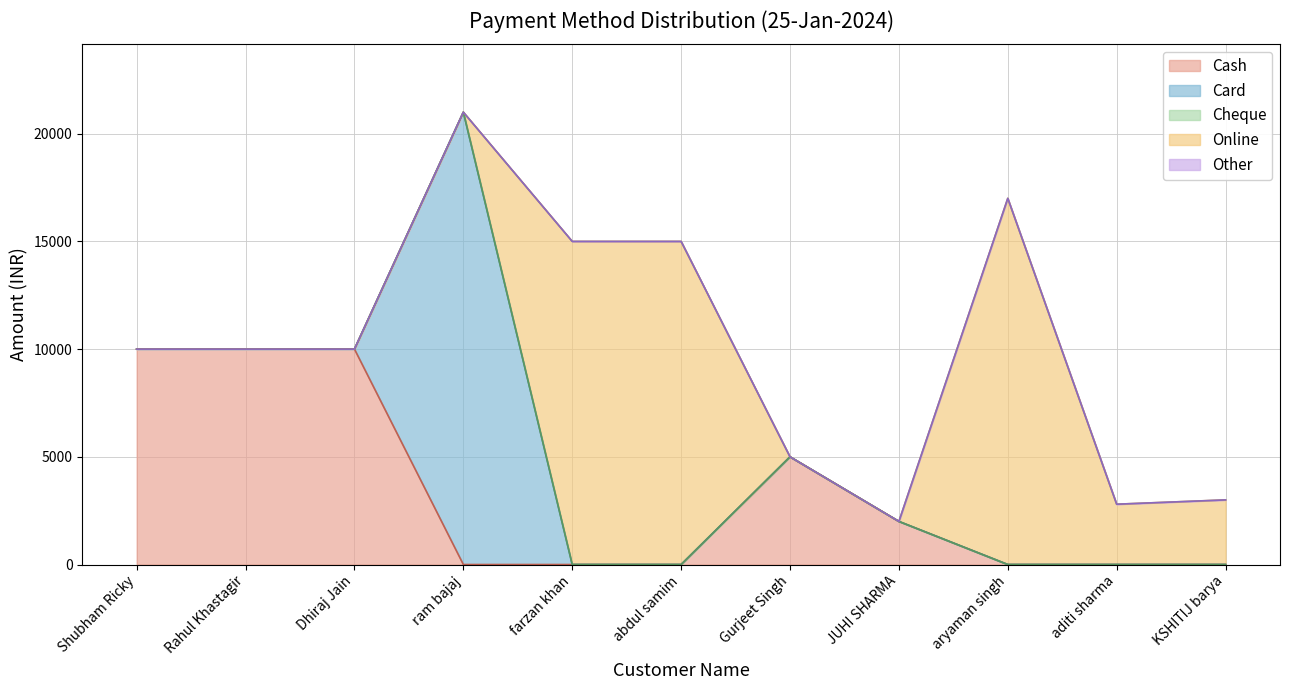

How many positive values does the Card series have?

1